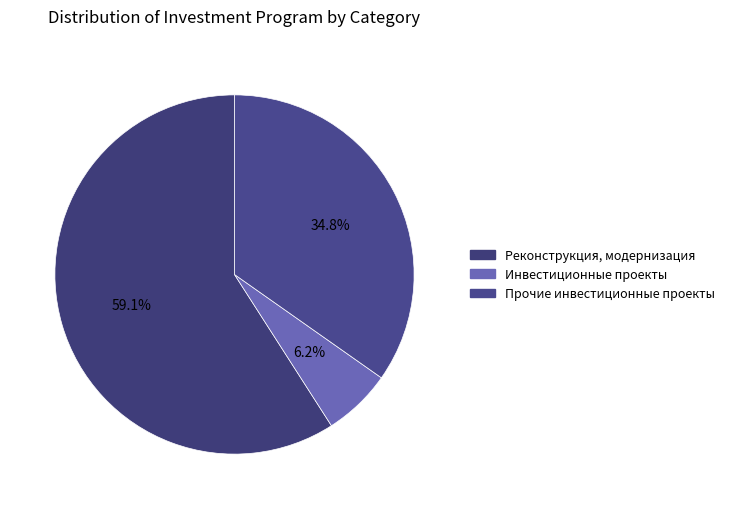

What is the largest slice in the pie chart?

Реконструкция, модернизация